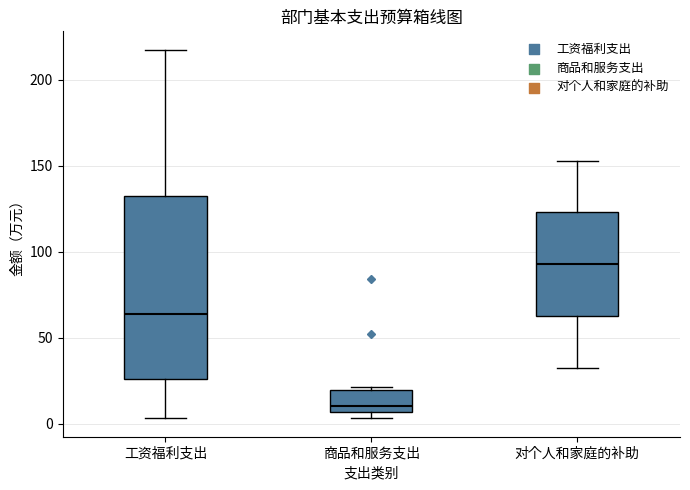

Where does the median line of the box for 商品和服务支出 sit on the y-axis? The values are not printed on the chart, so give them approximately, as read against the axis.

10